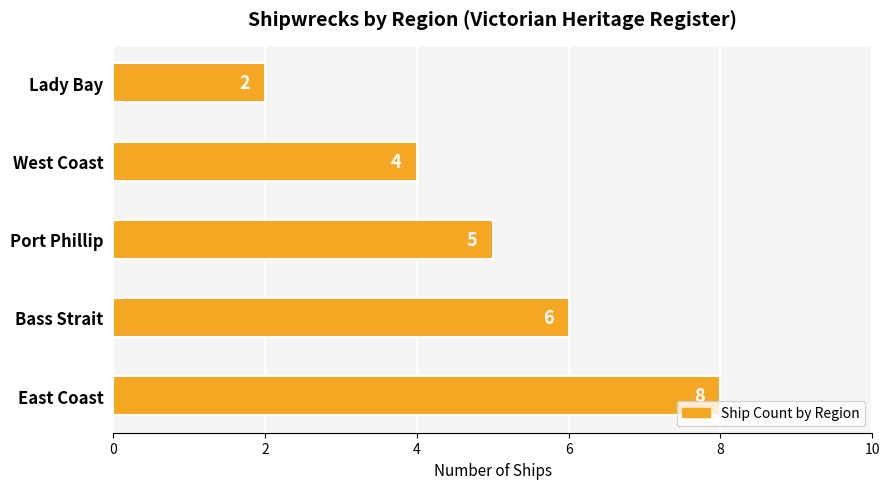

List the labels in order of value, largest first.

East Coast, Bass Strait, Port Phillip, West Coast, Lady Bay